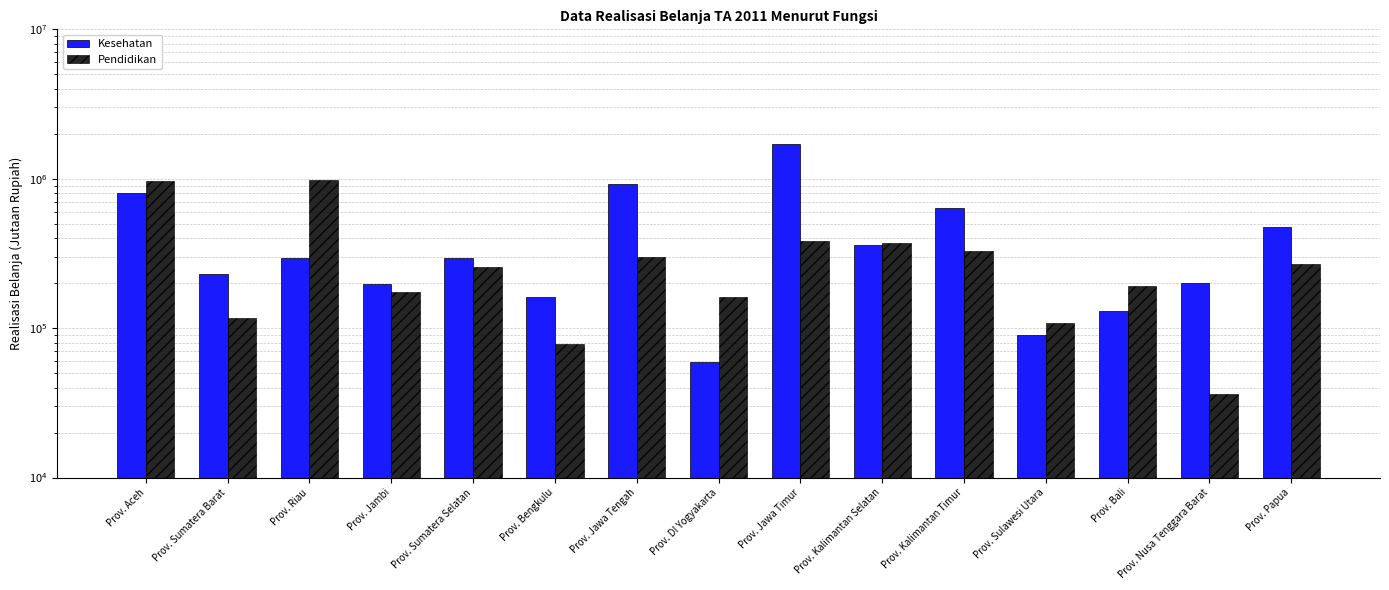

Reading left to right, list all the values displayed in this chart.

Kesehatan: 798871.4	230782.0	296352.0	196740.1	296520.3	162299.8	922090.9	59286.1	1695878.7	361747.3	636804.3	90579.5	131076.0	200265.4	475363.9
Pendidikan: 962257.9	116107.4	983328.0	173464.1	255981.8	78394.1	300750.1	161604.1	386015.5	370323.9	327921.0	108130.9	190904.8	36464.2	270682.5